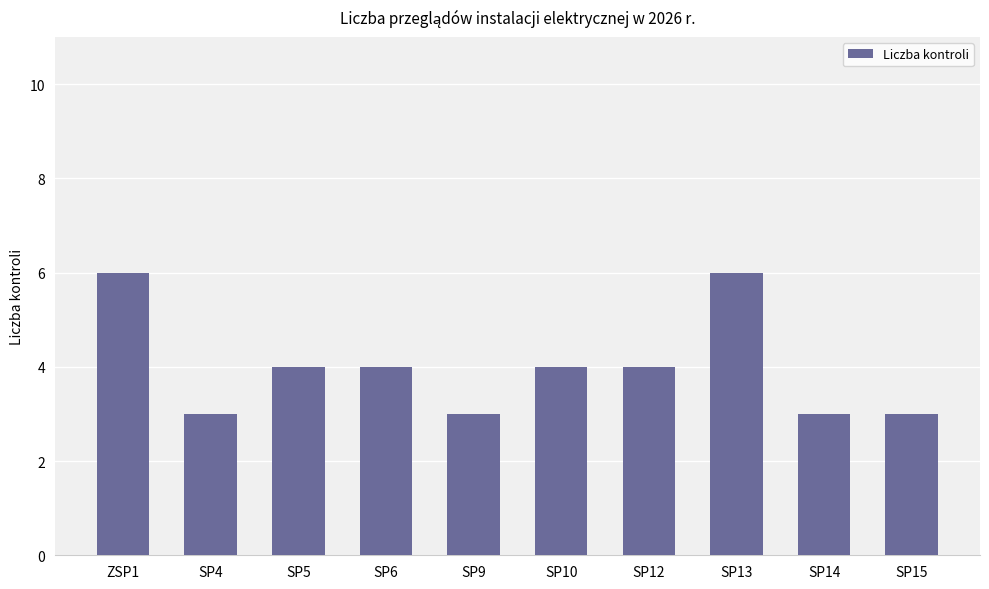

What is the ratio of the value at SP10 to the value at SP13?

0.7